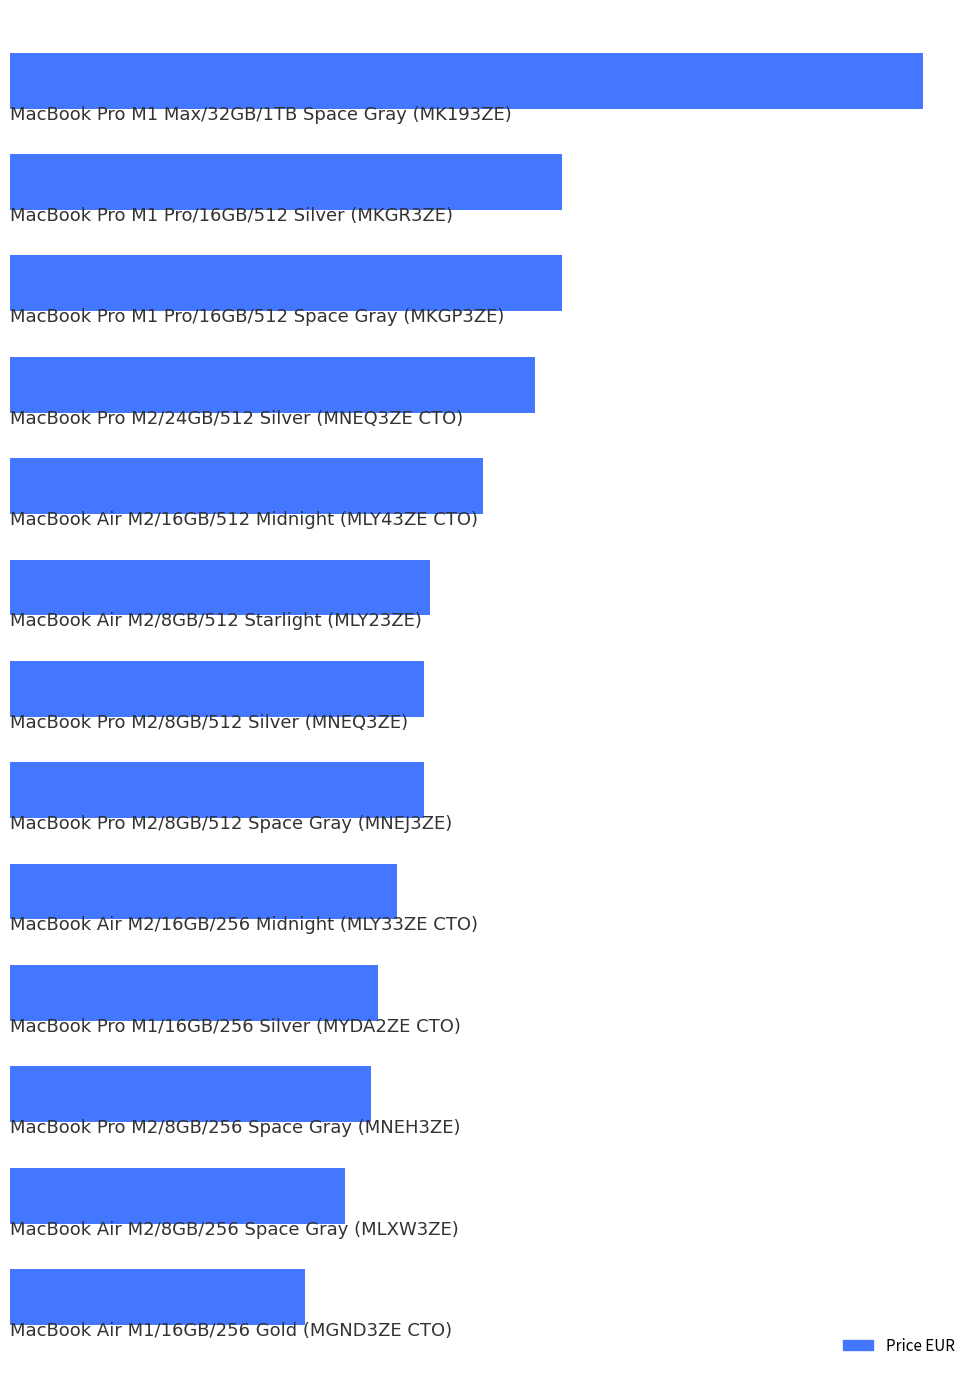

How many bars are there in total?

13